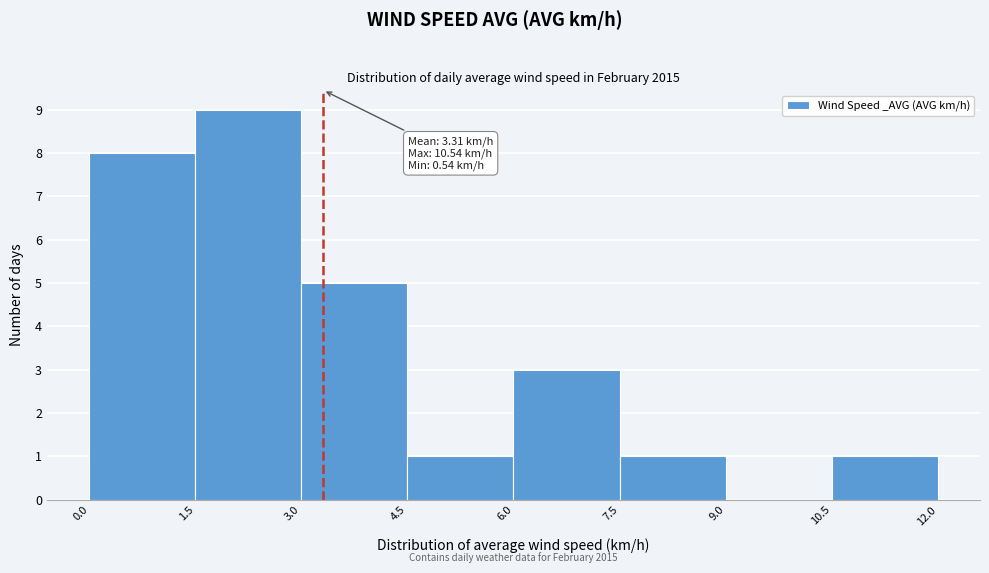

Which range on the x-axis has the tallest bar?

1.5 to 3.0